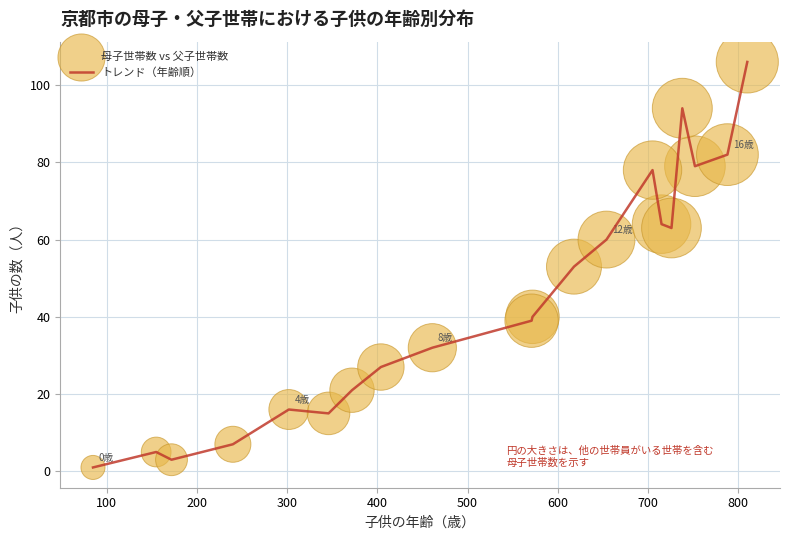

What is the difference between the maximum and minimum values?

105